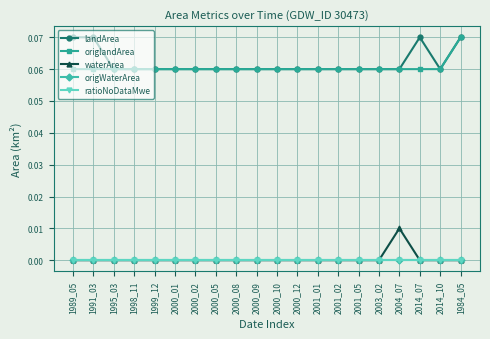

What is the spread (max minus min) of values at 2014_10?

0.1